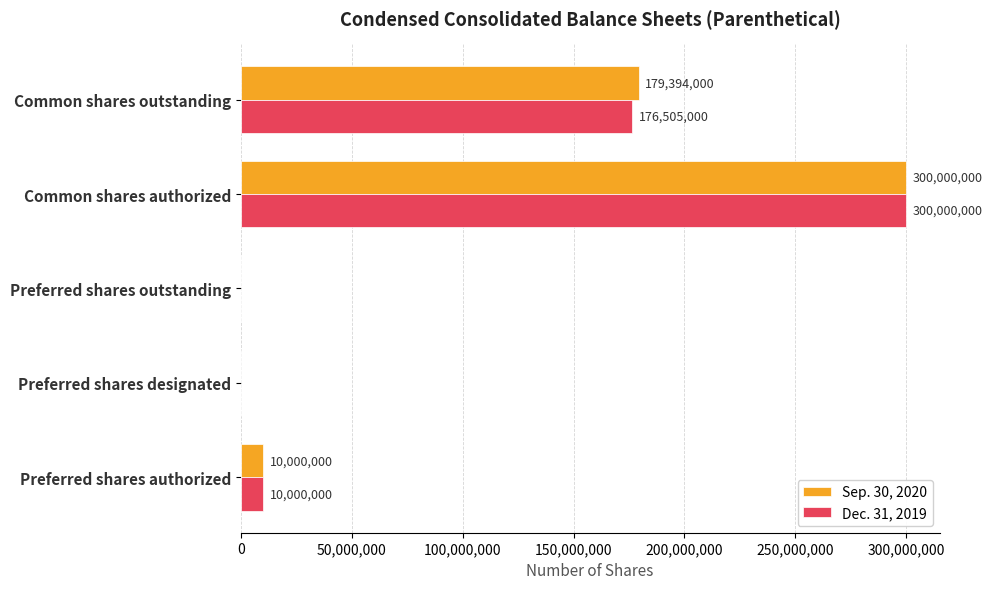

At which label does Dec. 31, 2019 reach its peak?

Common shares authorized